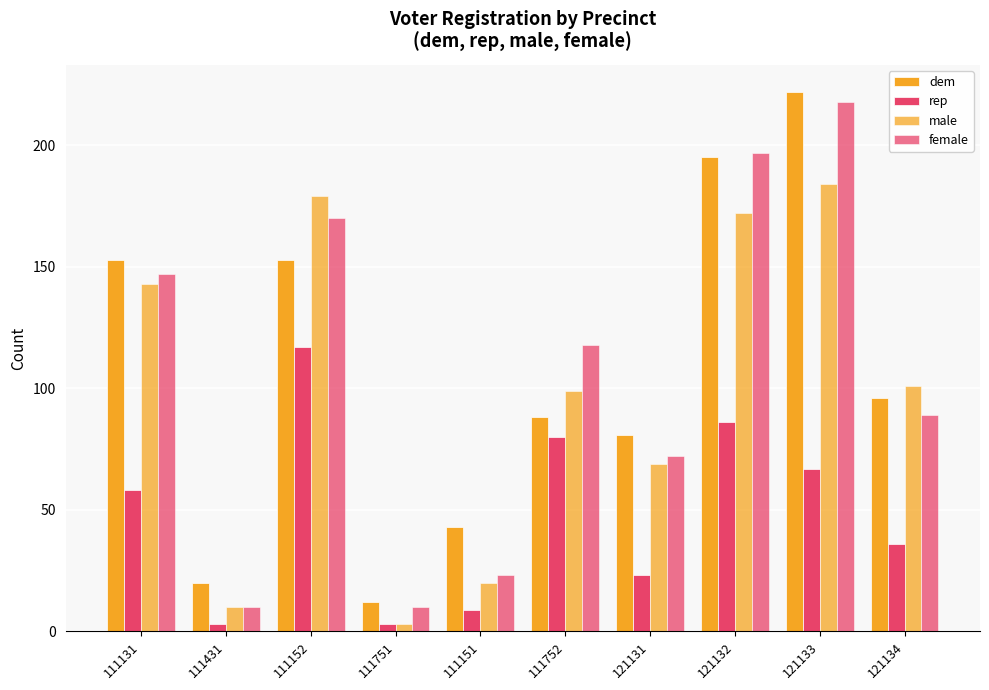

How many categories are shown in the chart?

10